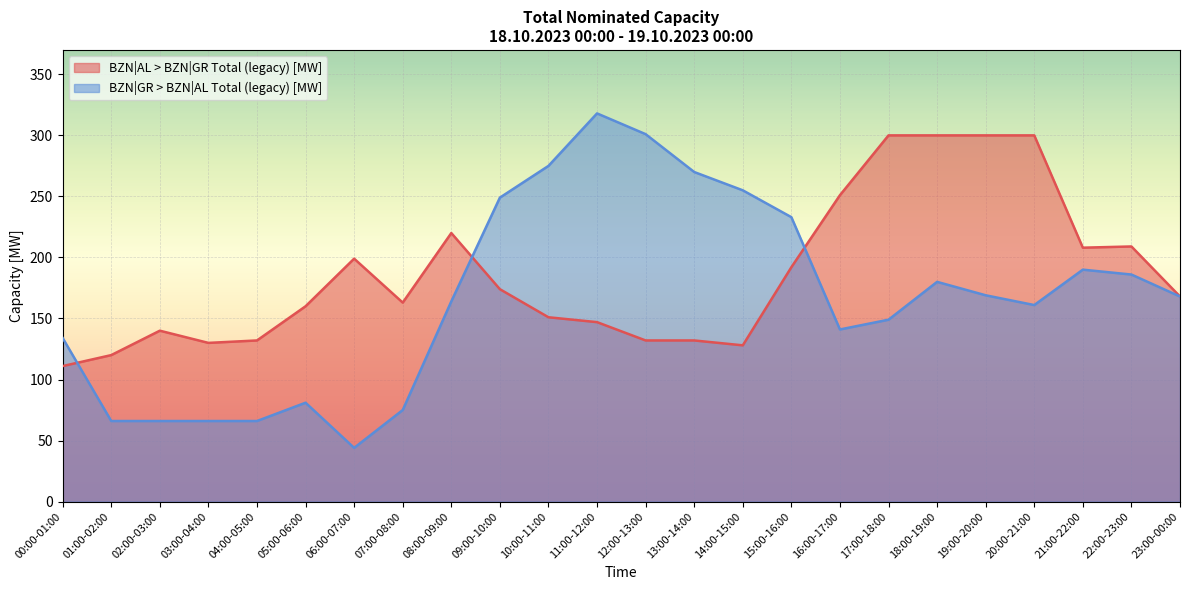

How many values in the BZN|GR > BZN|AL Total (legacy) [MW] series are below 168?

12